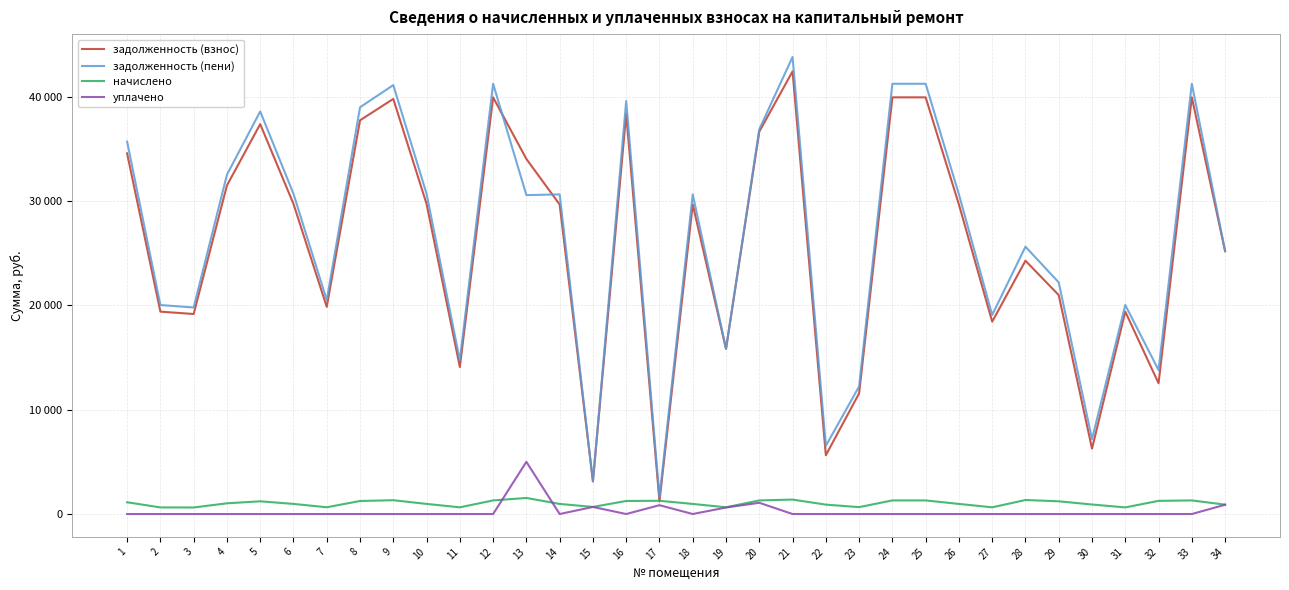

What is the difference between the maximum and minimum values in the задолженность (взнос) series?

41201.4